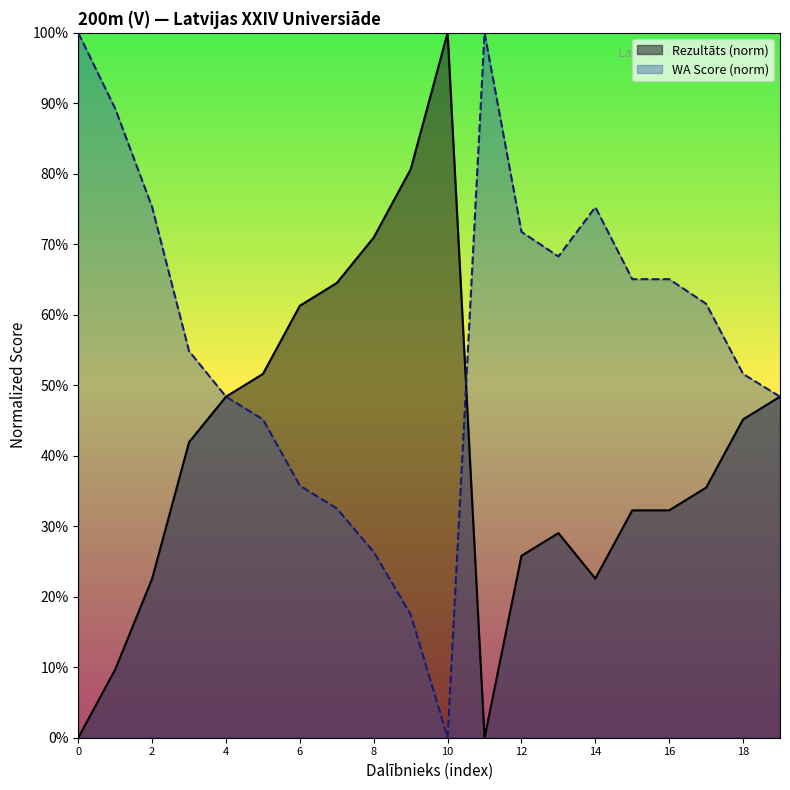

True or false: WA has more than 1 points higher than both neighbors.

True